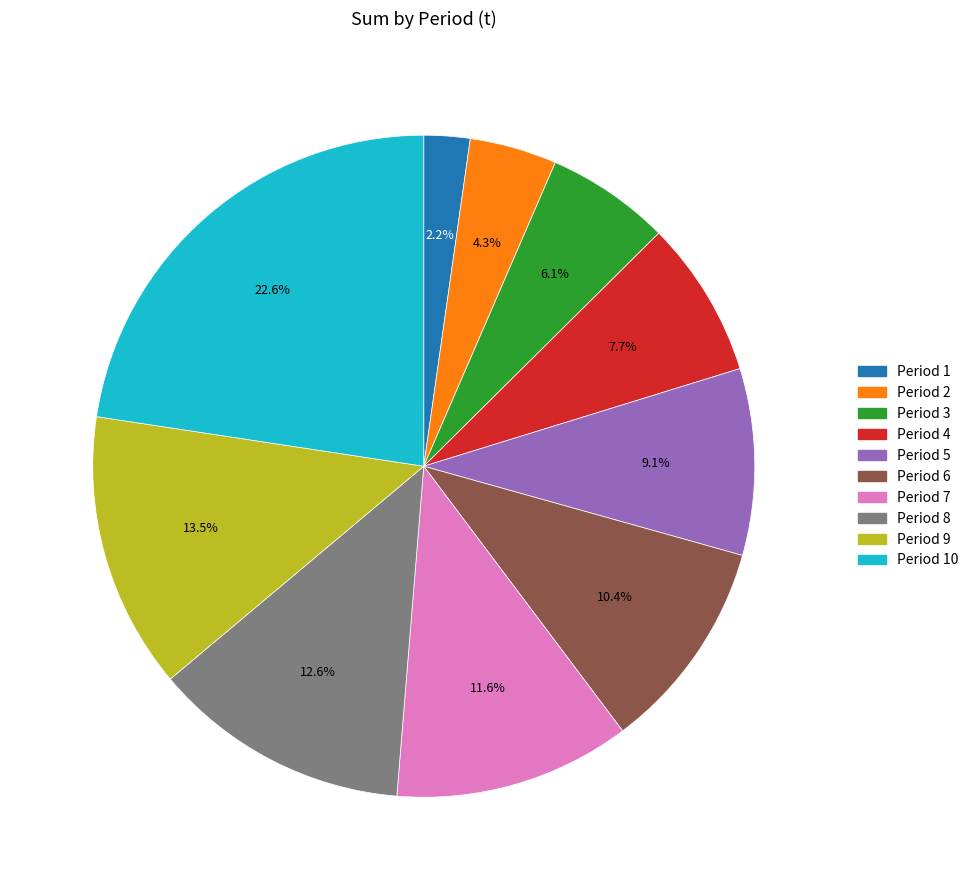

To the nearest percent, what is the difference between the largest and smallest slice percentages?

20%